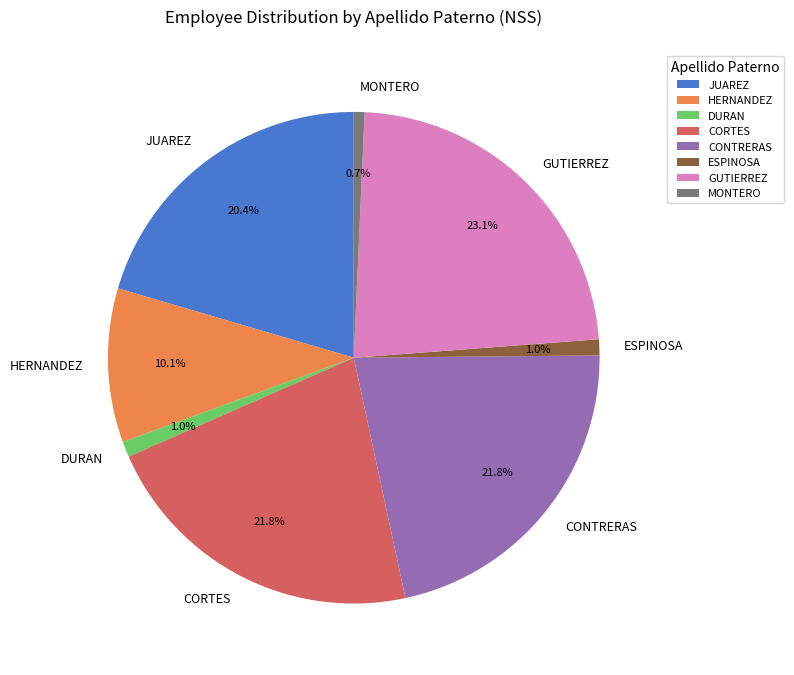

The ESPINOSA slice represents 11% of the pie. True or false?

False